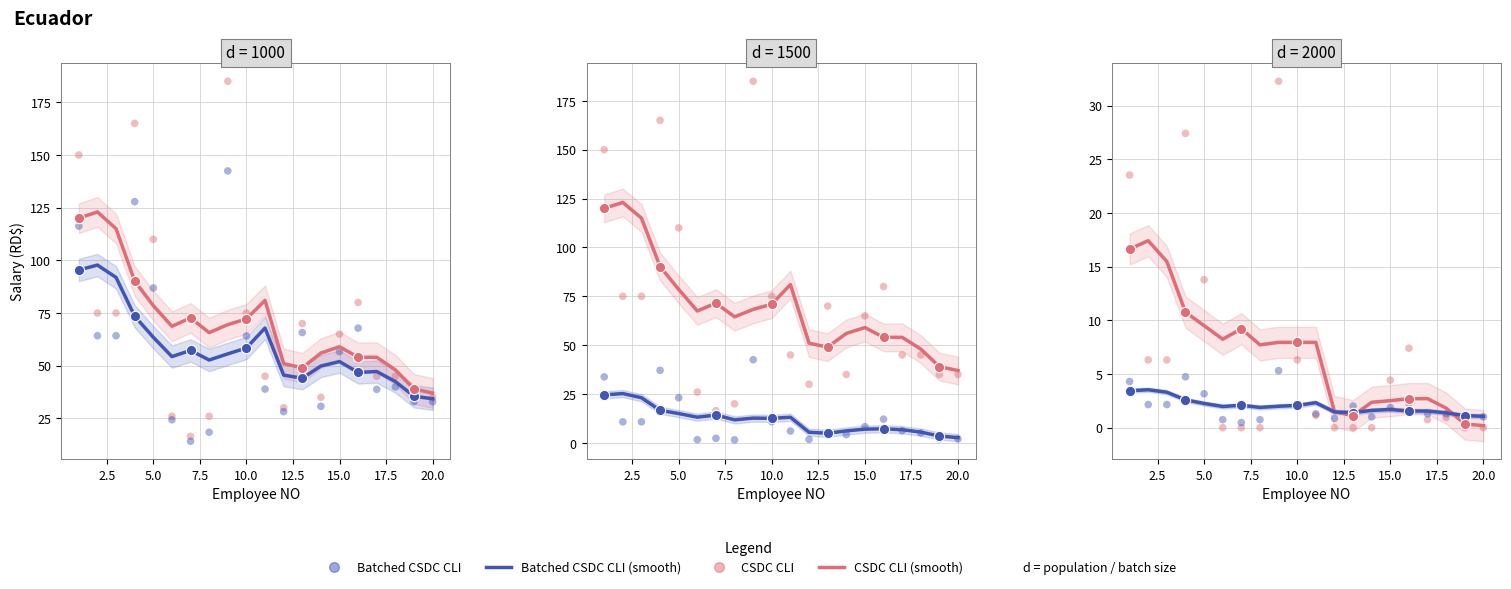

What are all the series names shown in the legend?

CSDC CLI (smooth), Batched CSDC CLI (smooth), CSDC CLI, Batched CSDC CLI